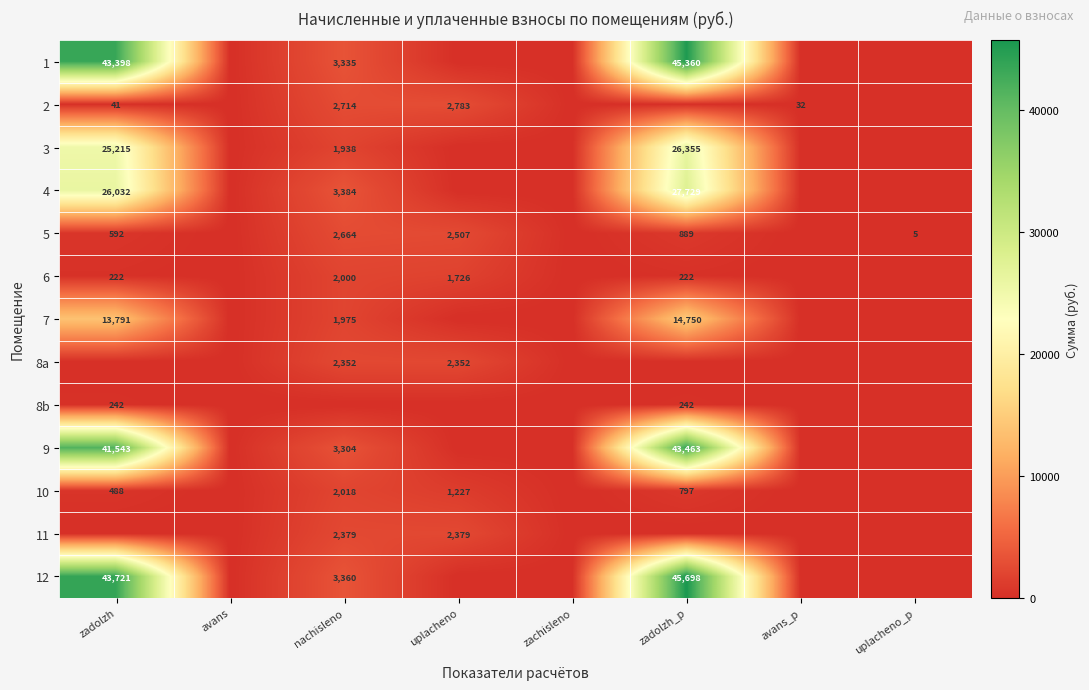

Which category has the highest value across all series?

zadolzh_p